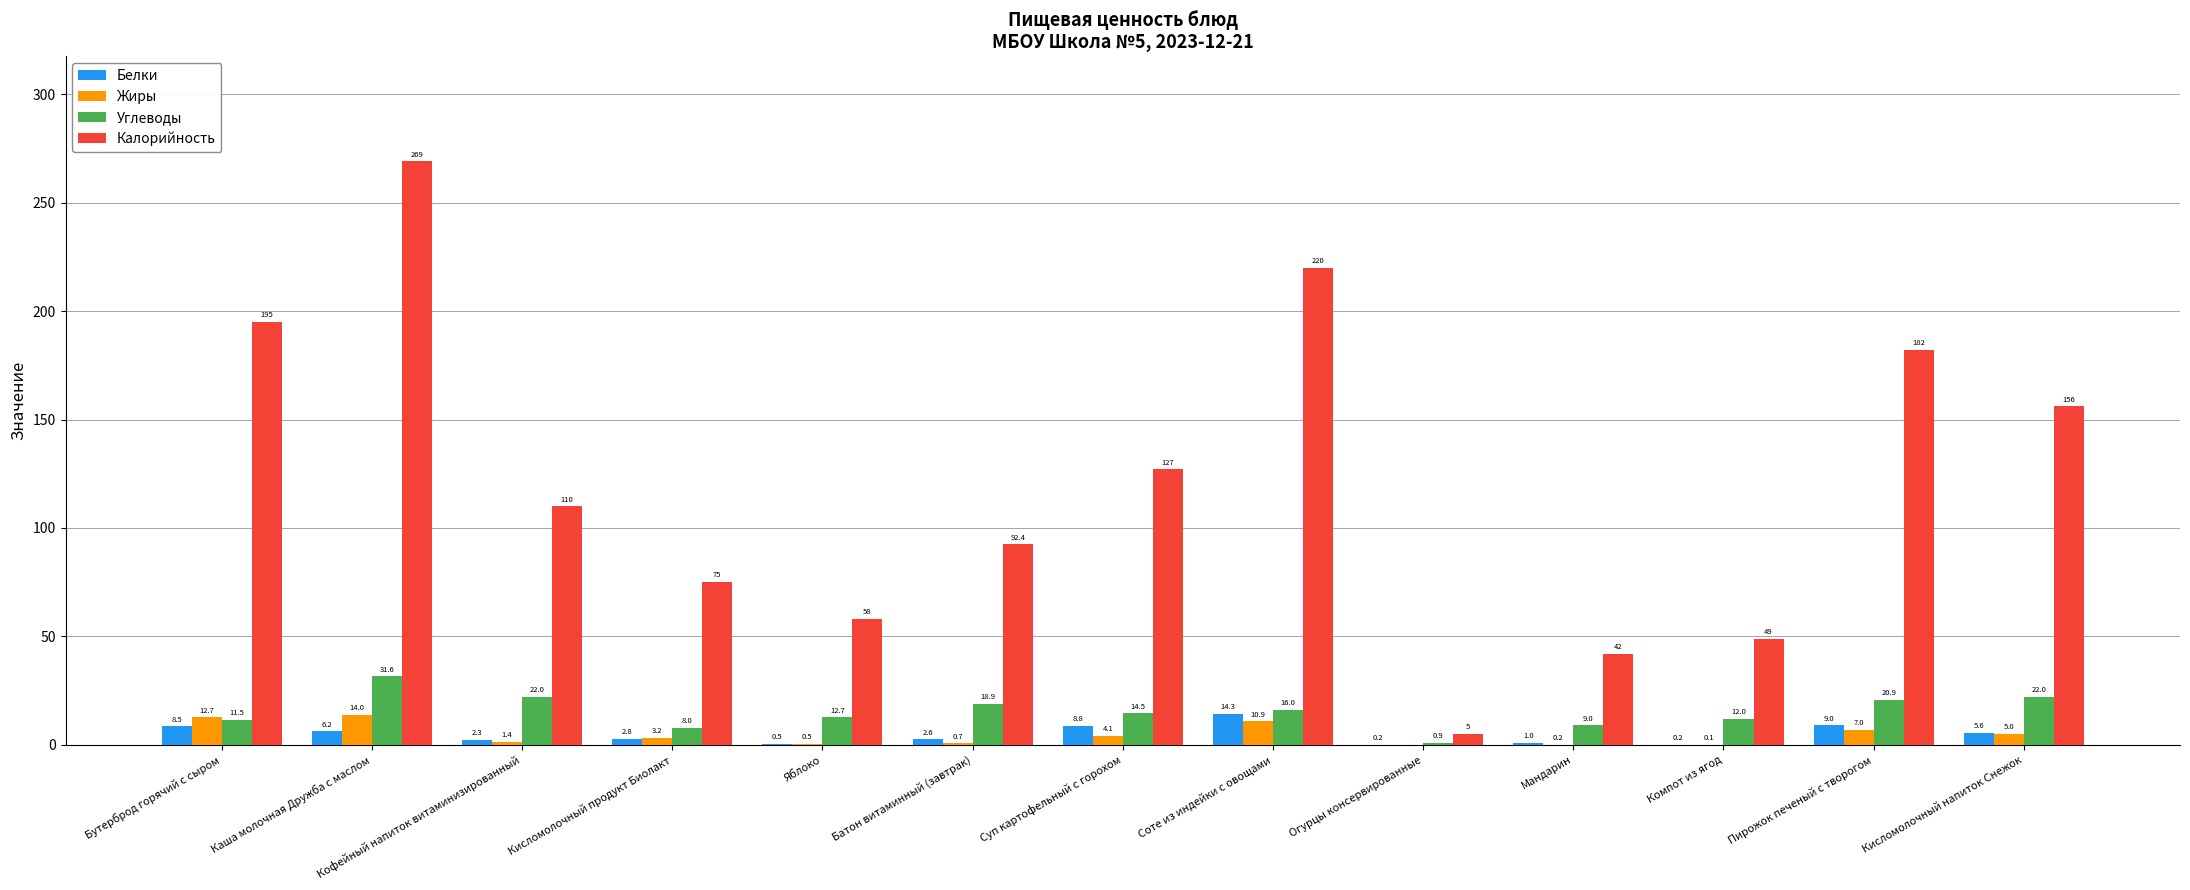

Reading left to right, list all the values displayed in this chart.

Белки: 8.5	6.2	2.3	2.8	0.5	2.6	8.8	14.3	0.2	1.0	0.2	9.0	5.6
Жиры: 12.7	14.0	1.4	3.2	0.5	0.7	4.1	10.9	0.0	0.2	0.1	7.0	5.0
Углеводы: 11.5	31.6	22.0	8.0	12.7	18.9	14.5	16.0	0.9	9.0	12.0	20.9	22.0
Калорийность: 195.0	269.0	110.0	75.0	58.0	92.4	127.0	220.0	5.0	42.0	49.0	182.0	156.0